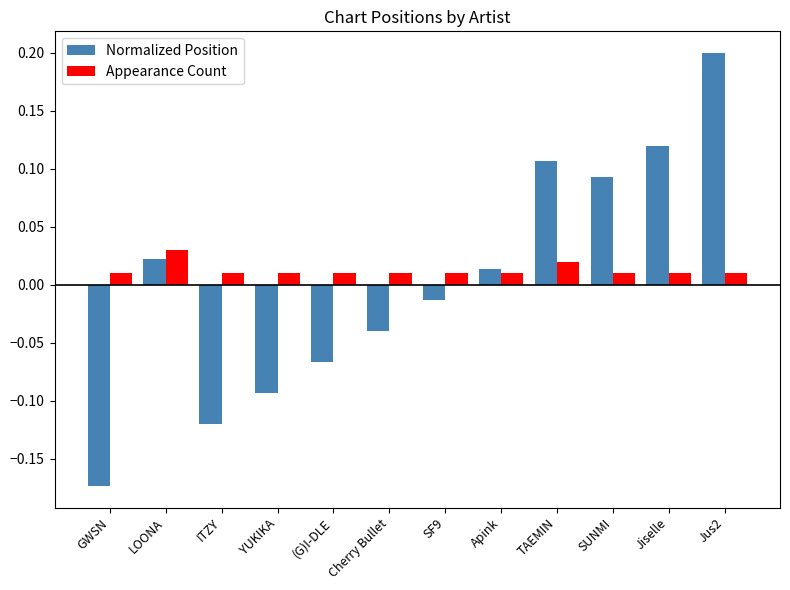

Which category has the highest value across all series?

Jus2